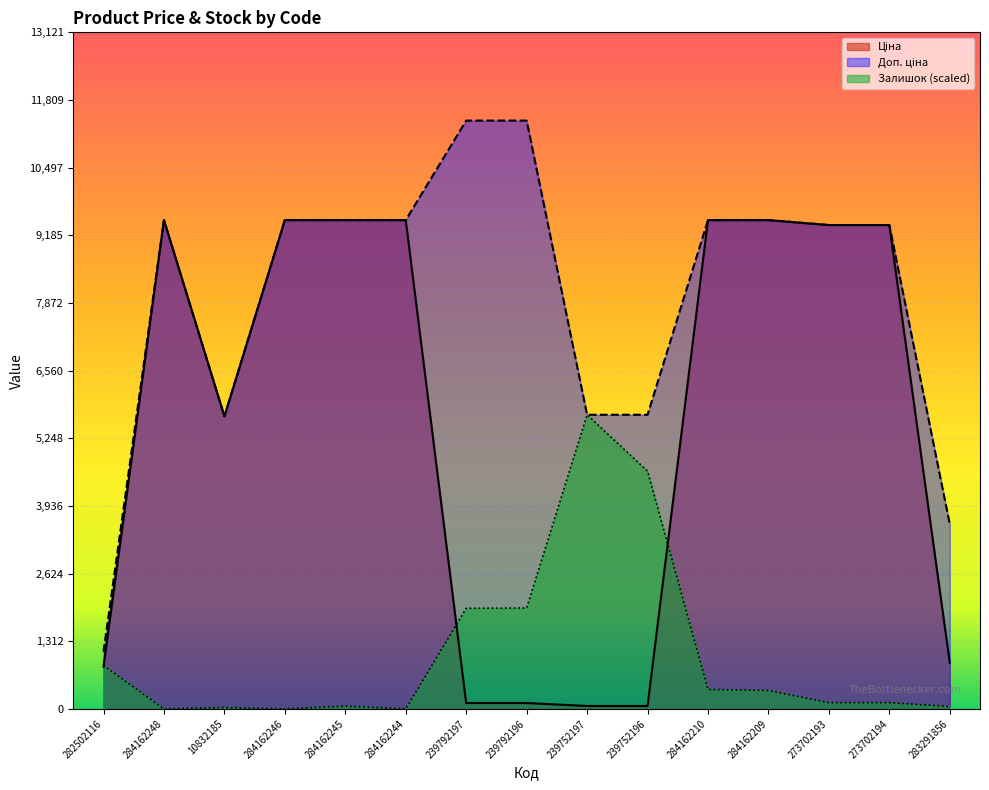

How many data points in Ціна are less than 9383?

7